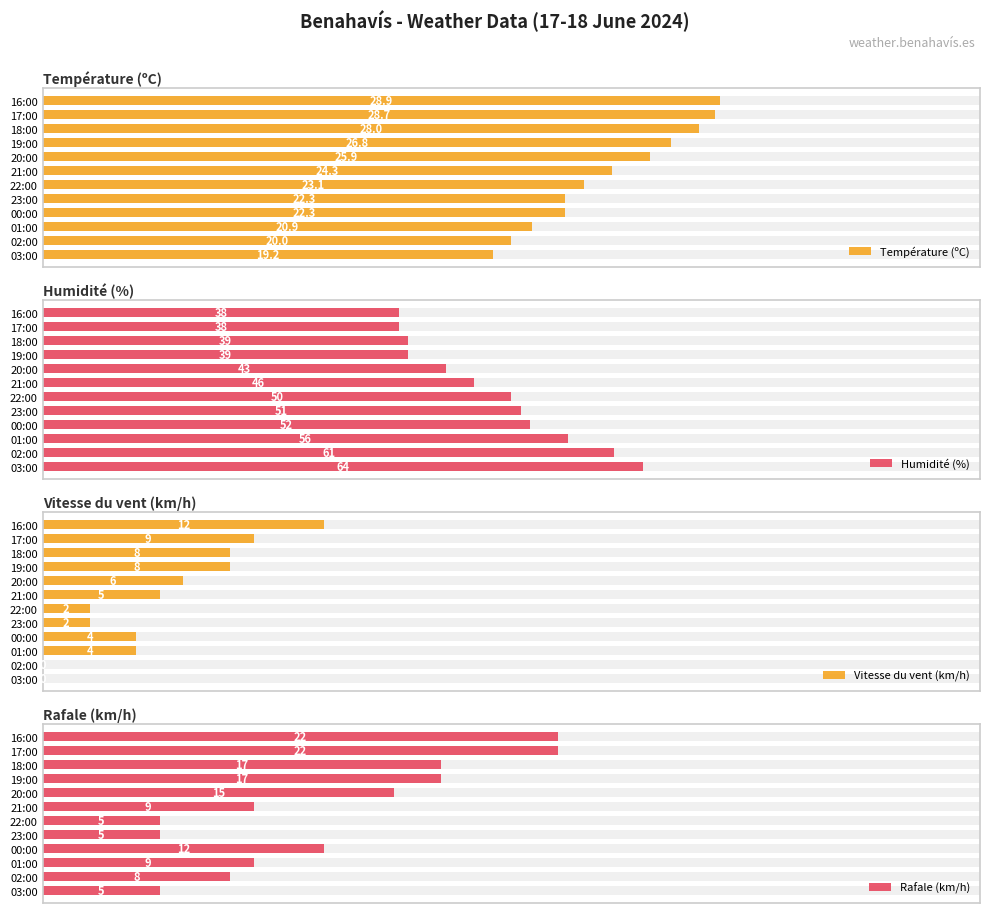

How many values in the Humidité (%) series exceed 50?

5